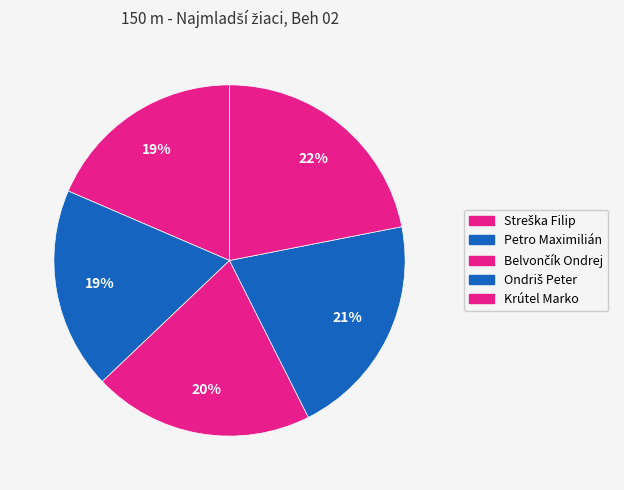

Rank the categories by value from highest to lowest.

Krútel Marko, Ondriš Peter, Belvončík Ondrej, Petro Maximilián, Streška Filip